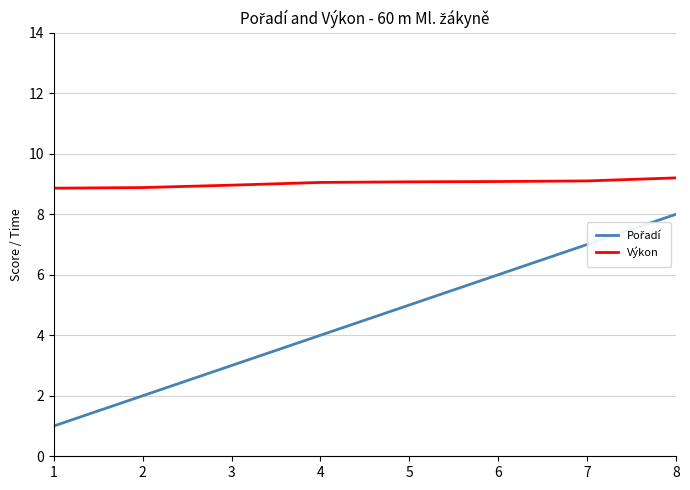

What is the lowest value of the Výkon series?

8.9